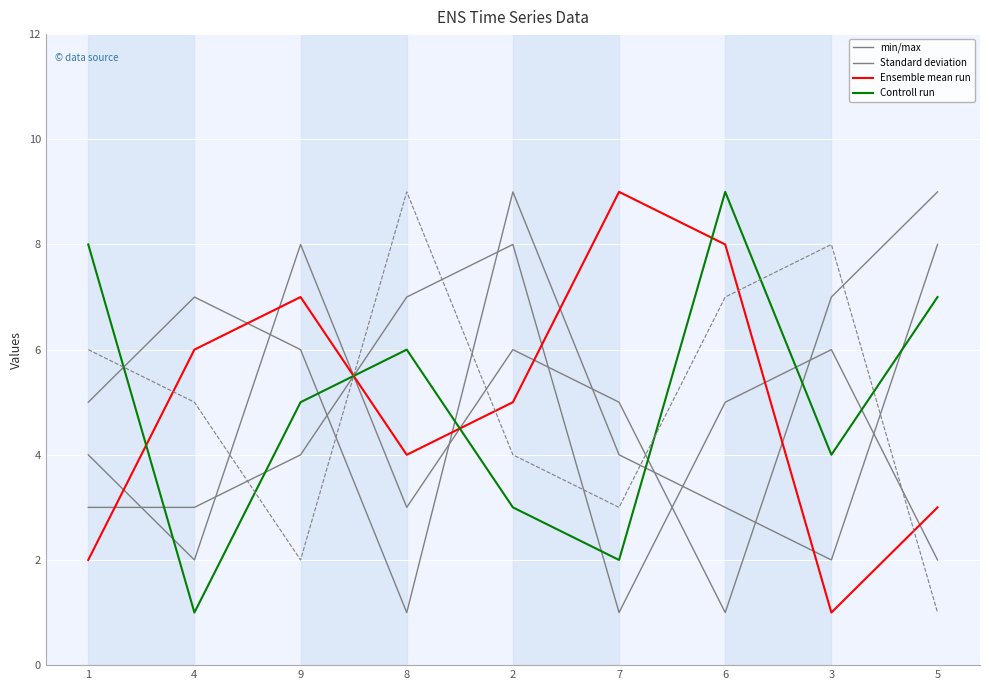

How many values in the min/max series are below 4?

4